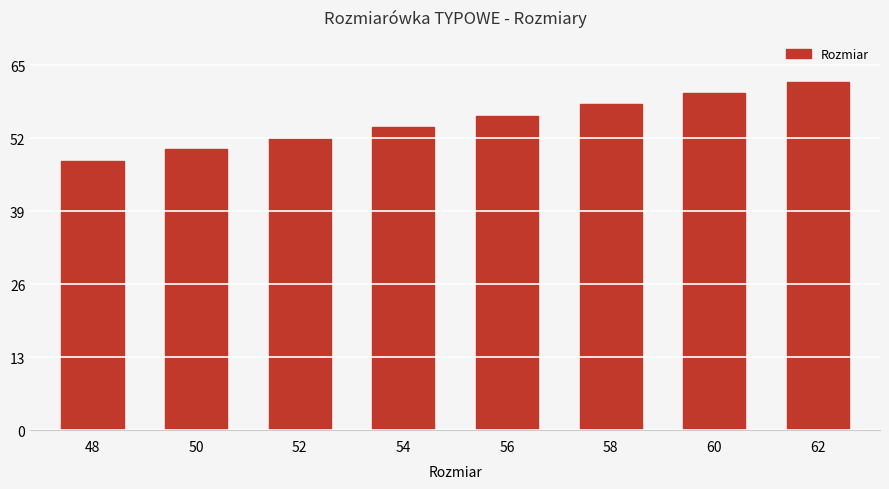

How many values are between 52 and 60?

5